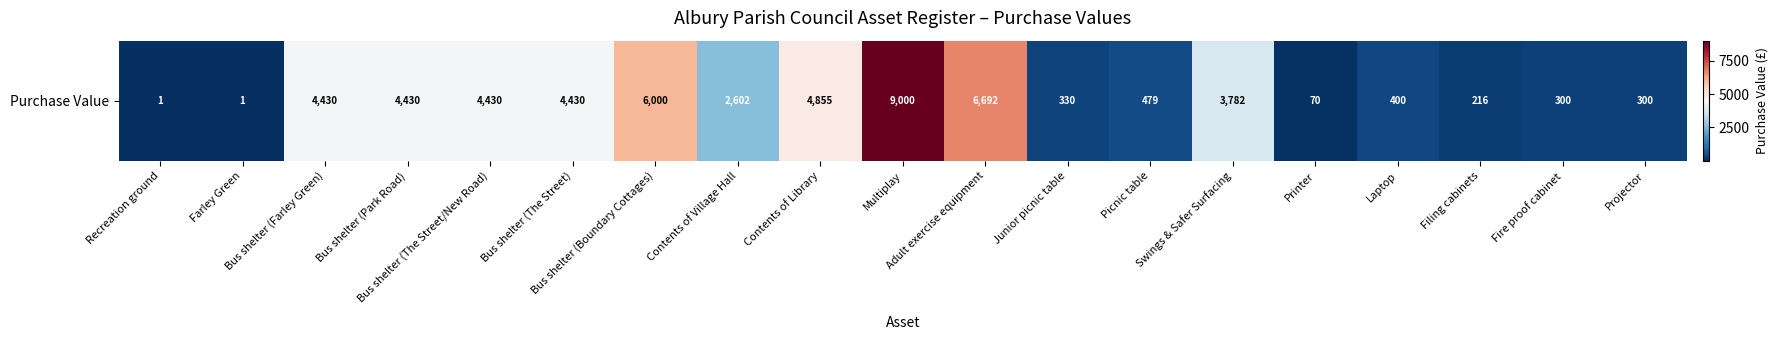

What is the average value?

2776